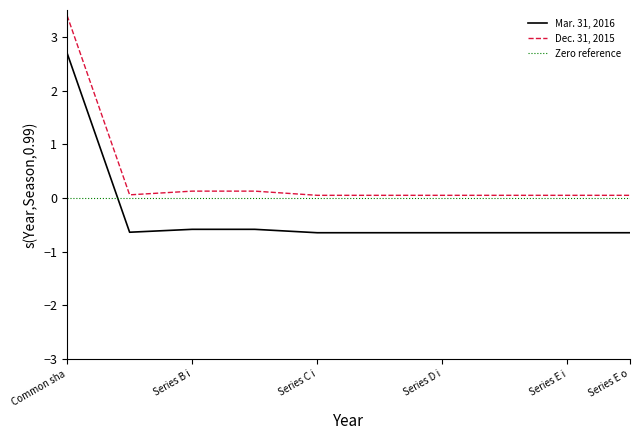

How many categories are shown in the chart?

10